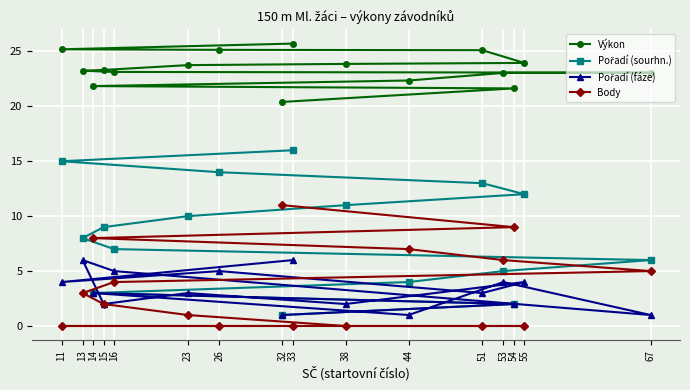

Which category has the lowest value in the Body series?

38